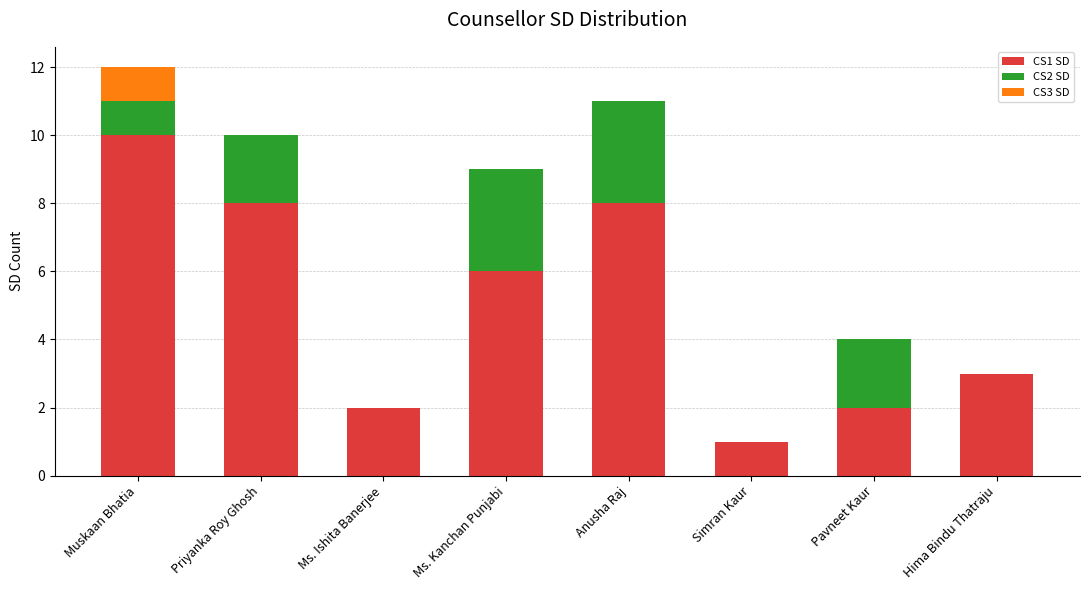

Which category has the highest value in the CS1 SD series?

Muskaan Bhatia